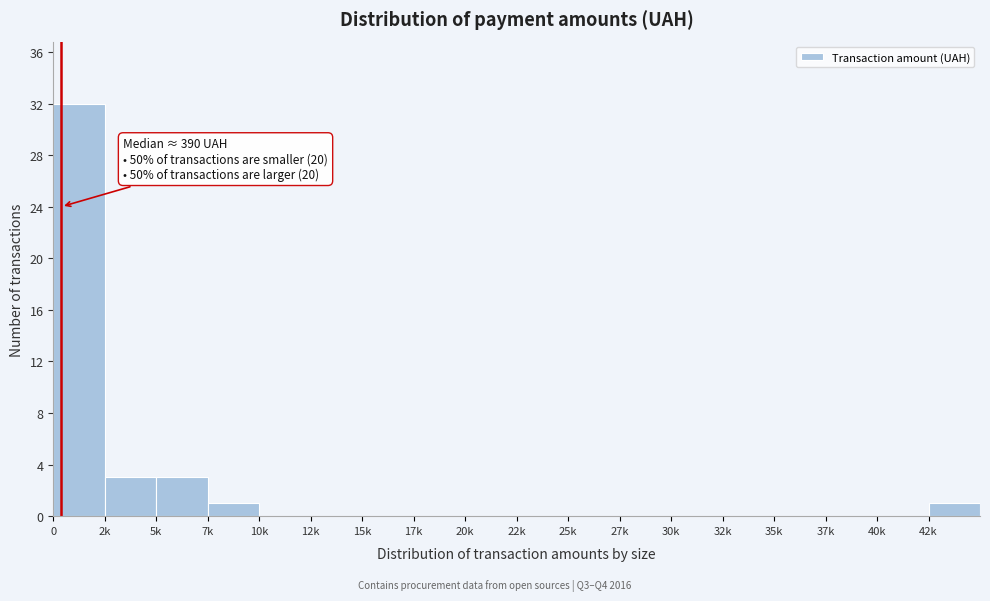

Reading right to left, list all the values displayed in this chart.

42k=1	40k=0	37k=0	35k=0	32k=0	30k=0	27k=0	25k=0	22k=0	20k=0	17k=0	15k=0	12k=0	10k=0	7k=1	5k=3	2k=3	0=32